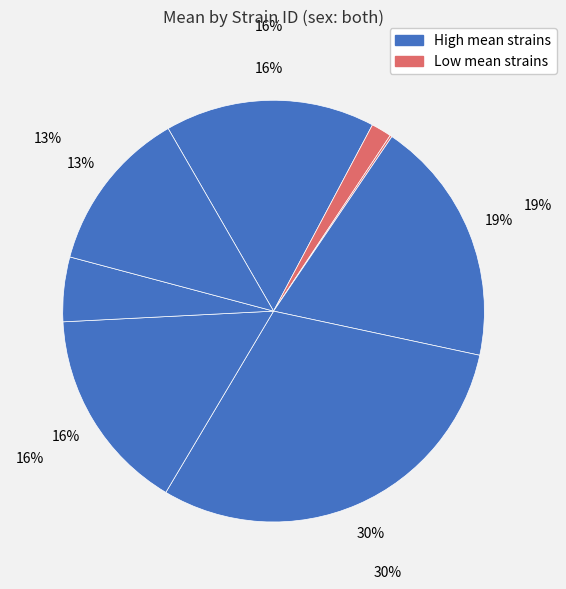

Is it true that 122 is 1% of the pie?

False